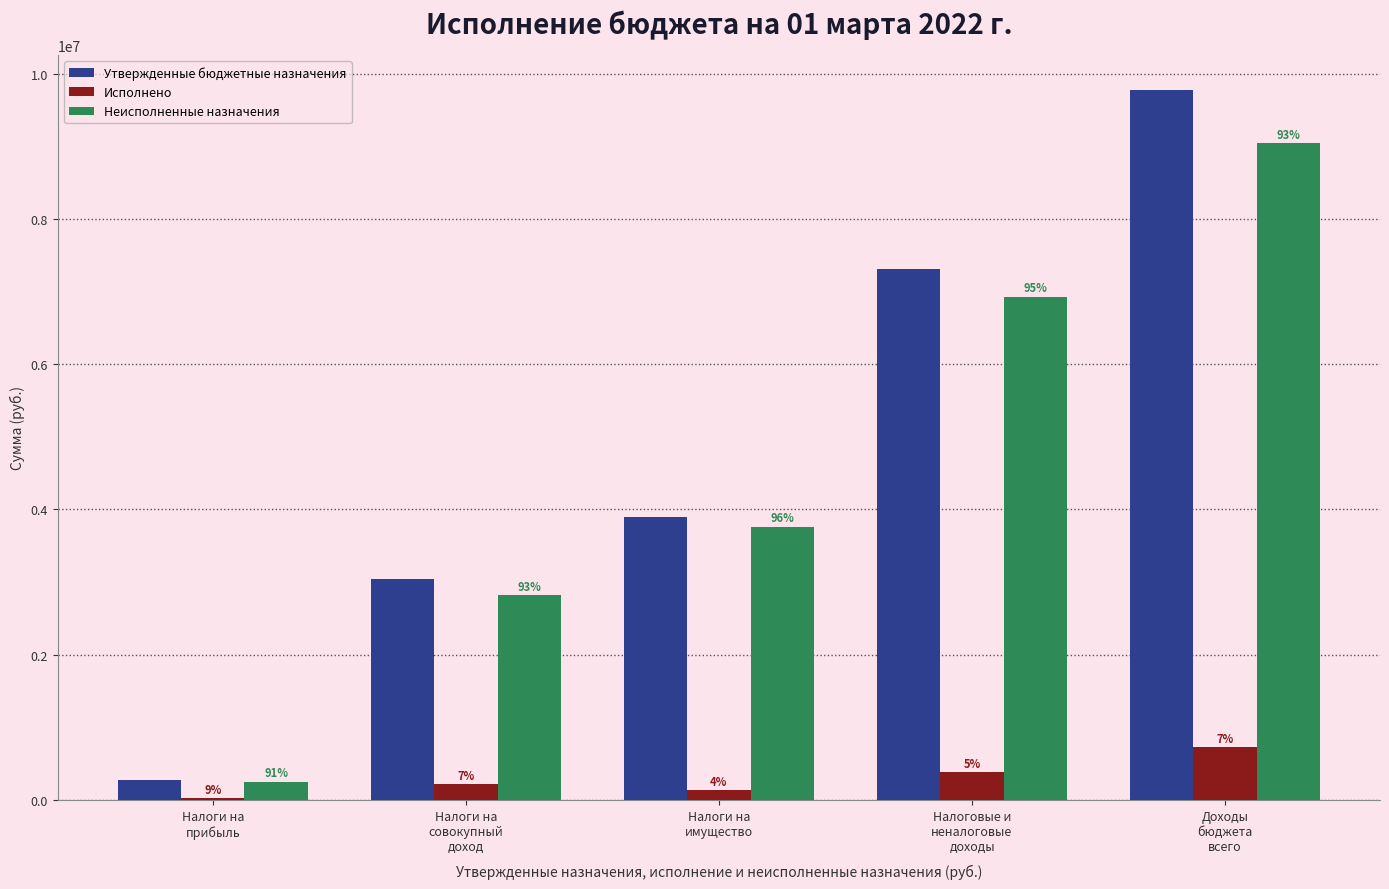

Reading left to right, list all the values displayed in this chart.

Утвержденные бюджетные назначения: 279400.0	3039700.0	3901300.0	7315700.0	9770200.0
Исполнено: 26272.2	219716.0	138082.1	385838.6	729034.7
Неисполненные назначения: 253127.8	2819984.0	3763217.9	6929861.4	9041165.3